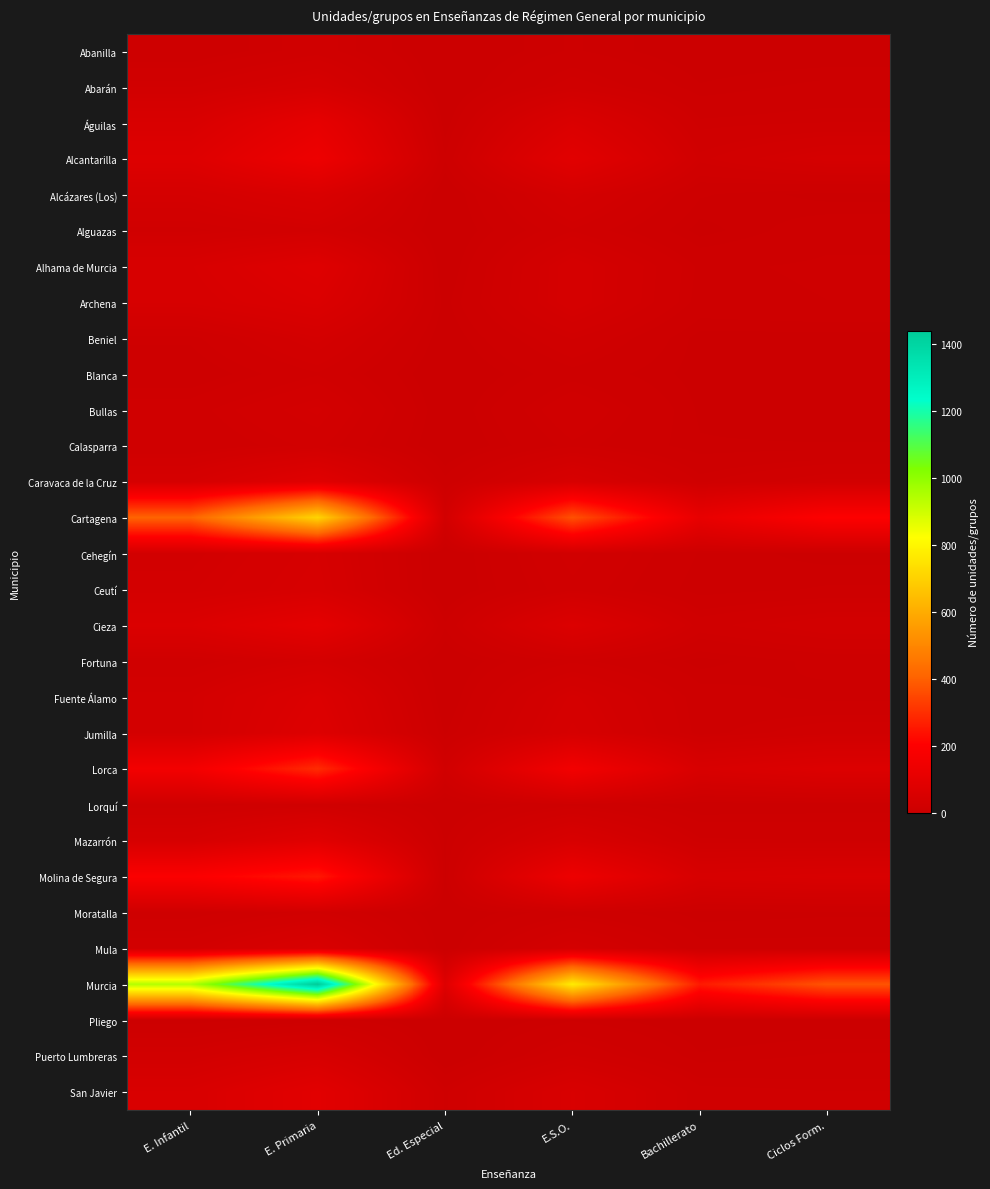

List the series in order of their peak value, highest first.

Murcia, Cartagena, Lorca, Molina de Segura, Alcantarilla, Águilas, Cieza, San Javier, Mazarrón, Caravaca de la Cruz, Alhama de Murcia, Jumilla, Fuente Álamo, Archena, Alcázares (Los), Mula, Puerto Lumbreras, Ceutí, Cehegín, Abarán, Beniel, Bullas, Fortuna, Alguazas, Calasparra, Moratalla, Blanca, Abanilla, Lorquí, Pliego